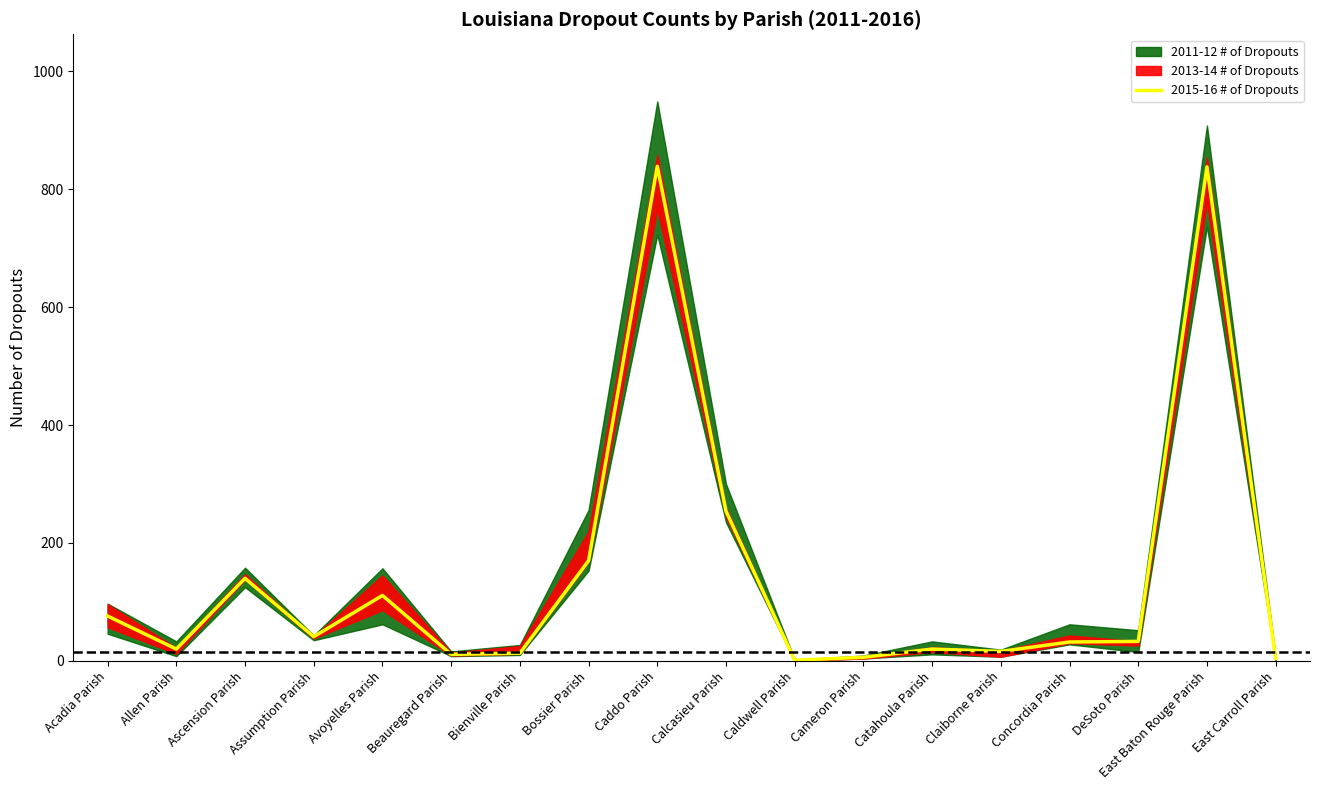

What is the value of the 3rd point from the left?

140